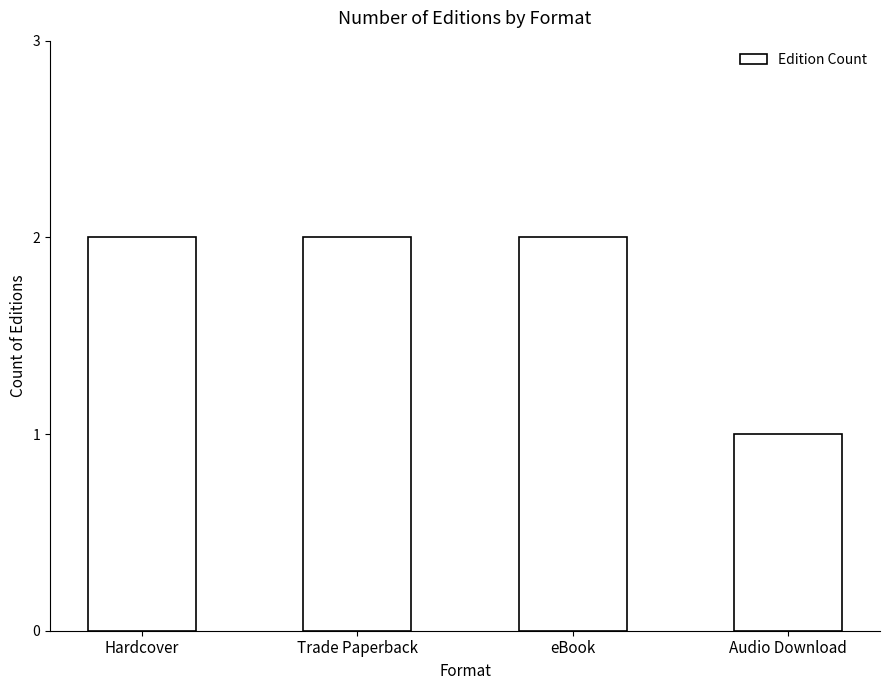

Where is the data nearest to the value 1?

Audio Download